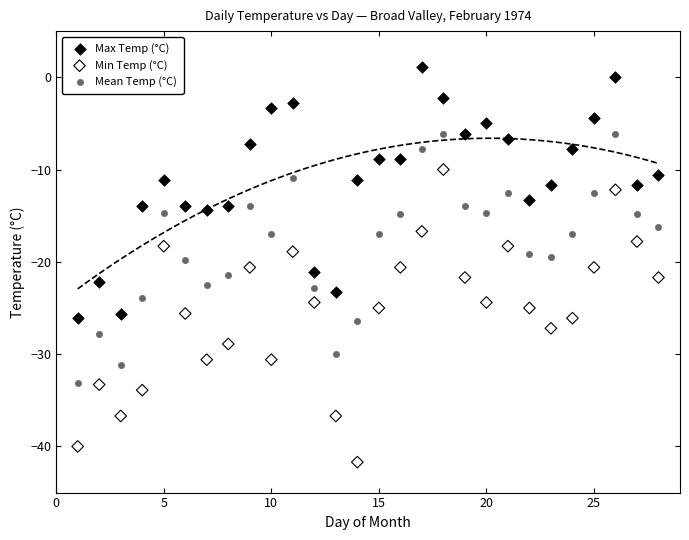

Which series has the largest Y range (max minus min)?

Min Temp (°C)